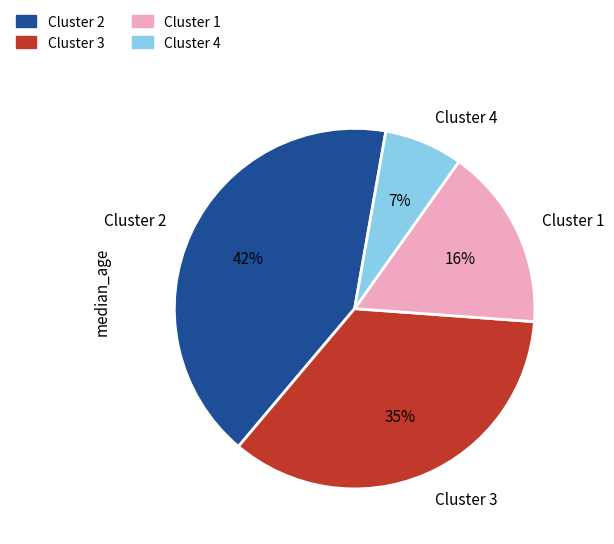

Combined, do Cluster 4 and Cluster 1 account for over 50%?

No